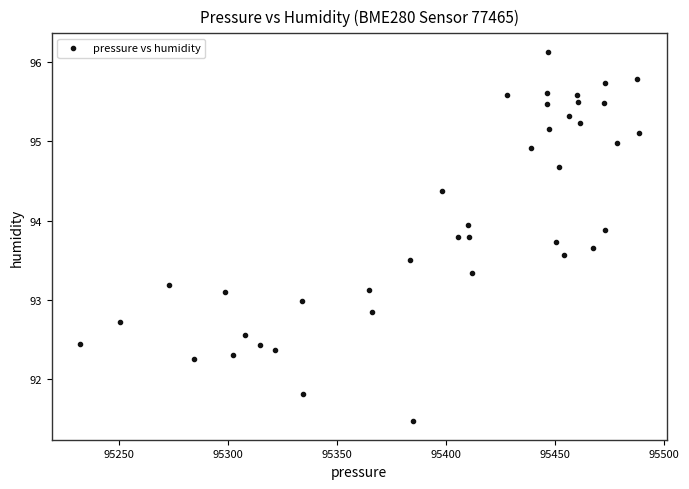

What is the range of X values (max minus min)?

256.4